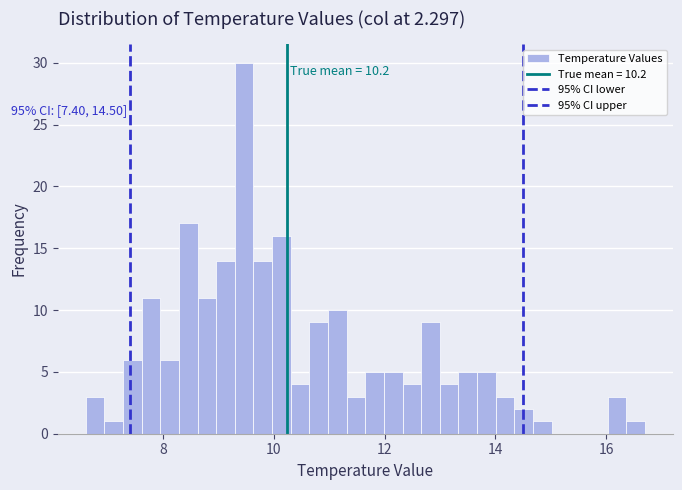

Around what value on the x-axis is the tallest bar? Give the approximate position of its centre, as read against the axis.

9.4